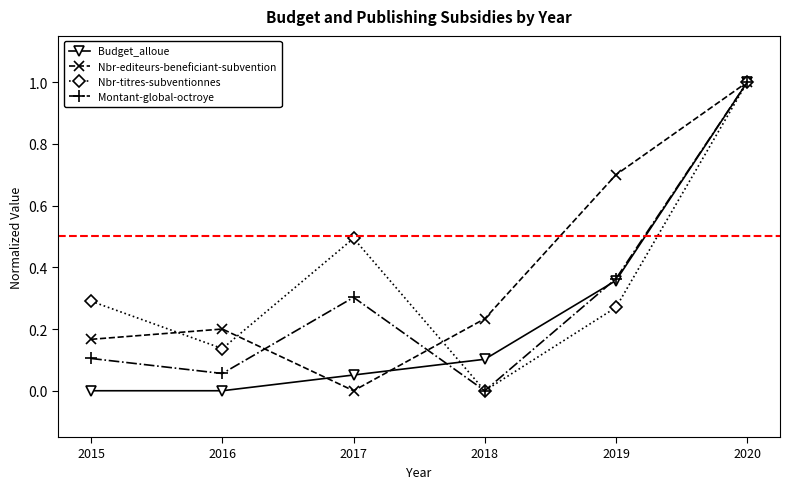

Rank the series at 2016 from highest to lowest value.

Nbr-editeurs-beneficiant-subvention, Nbr-titres-subventionnes, Montant-global-octroye, Budget_alloue